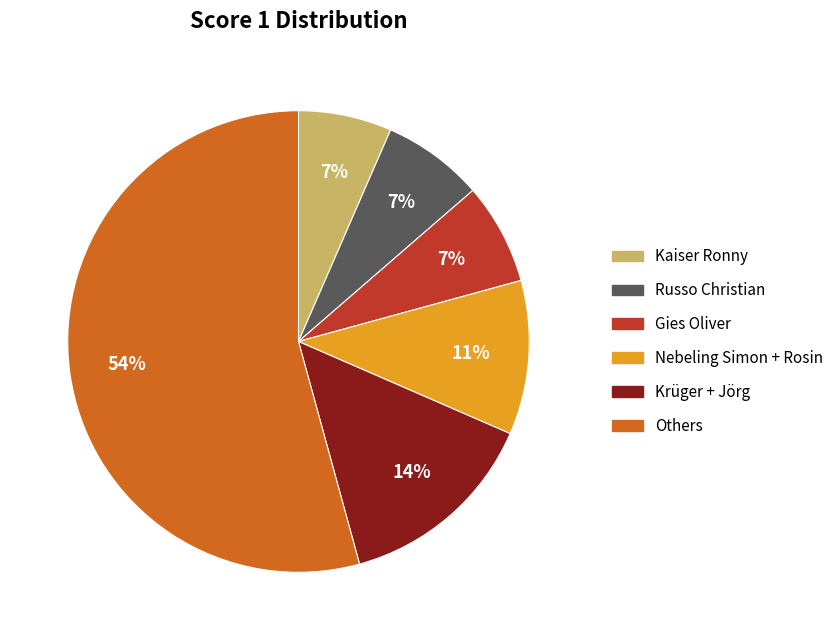

How many slices are in this pie chart?

6